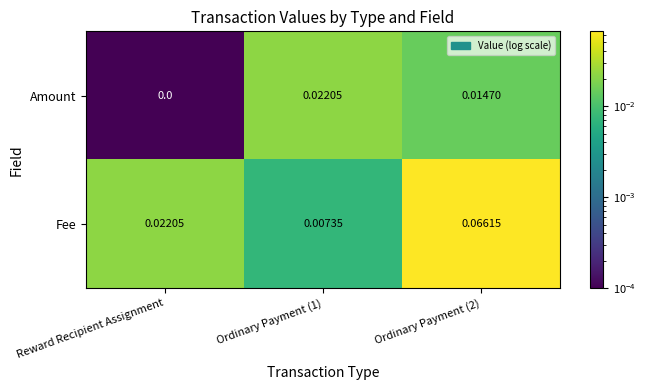

How many categories are shown in the chart?

3